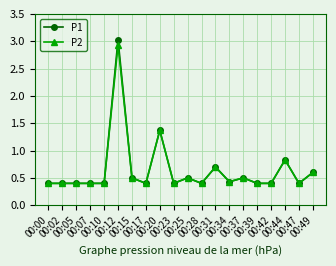

Reading left to right, what are all the values shown in this chart?

P1: 00:00=0.4	00:02=0.4	00:05=0.4	00:07=0.4	00:10=0.4	00:12=3.0	00:15=0.5	00:17=0.4	00:20=1.4	00:23=0.4	00:25=0.5	00:28=0.4	00:31=0.7	00:34=0.4	00:37=0.5	00:39=0.4	00:42=0.4	00:44=0.8	00:47=0.4	00:49=0.6
P2: 00:00=0.4	00:02=0.4	00:05=0.4	00:07=0.4	00:10=0.4	00:12=2.9	00:15=0.5	00:17=0.4	00:20=1.4	00:23=0.4	00:25=0.5	00:28=0.4	00:31=0.7	00:34=0.4	00:37=0.5	00:39=0.4	00:42=0.4	00:44=0.8	00:47=0.4	00:49=0.6